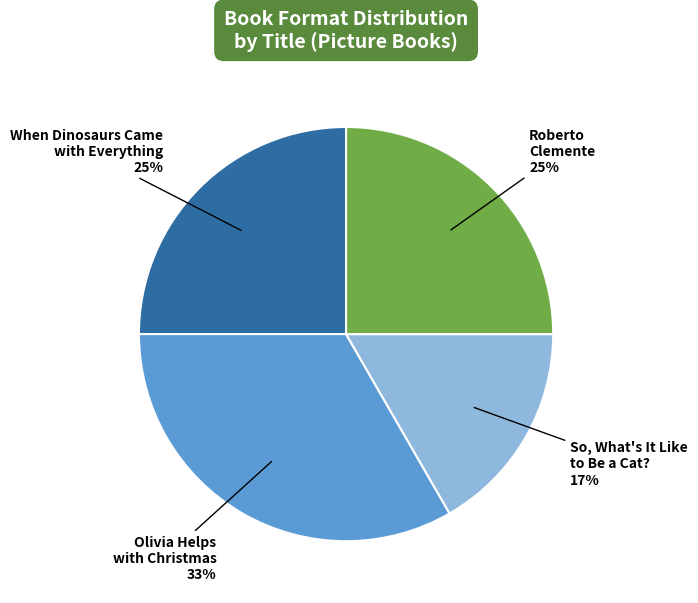

Is there a majority slice in this chart?

No